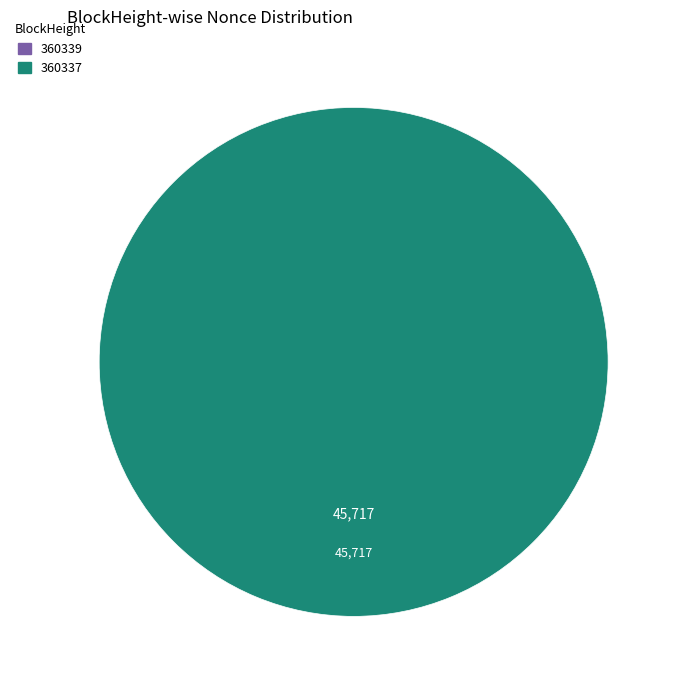

Is it true that 360337 is 91% of the pie?

False